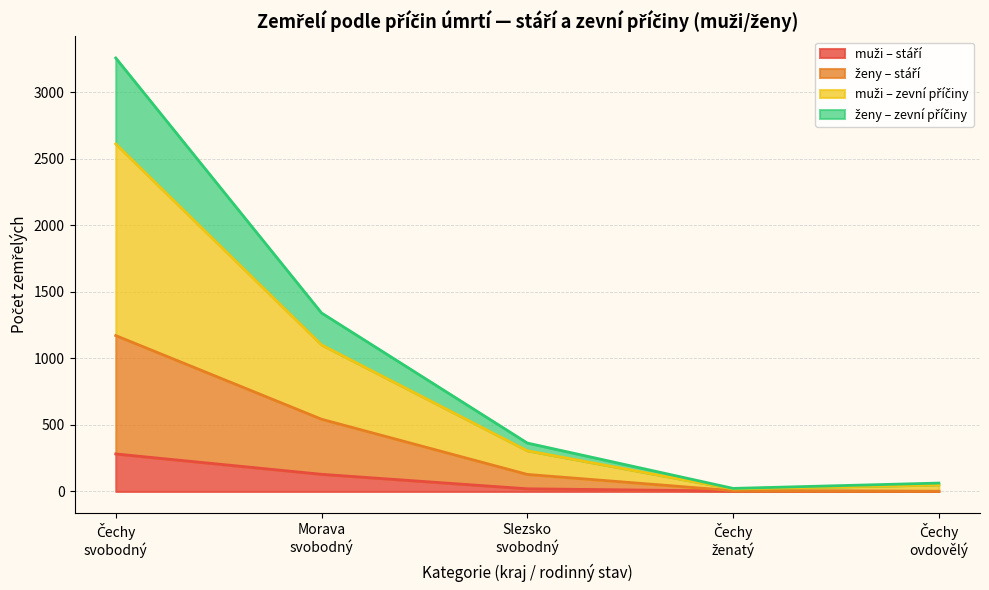

What is the label of the 2nd point from the left?

Morava svobodný